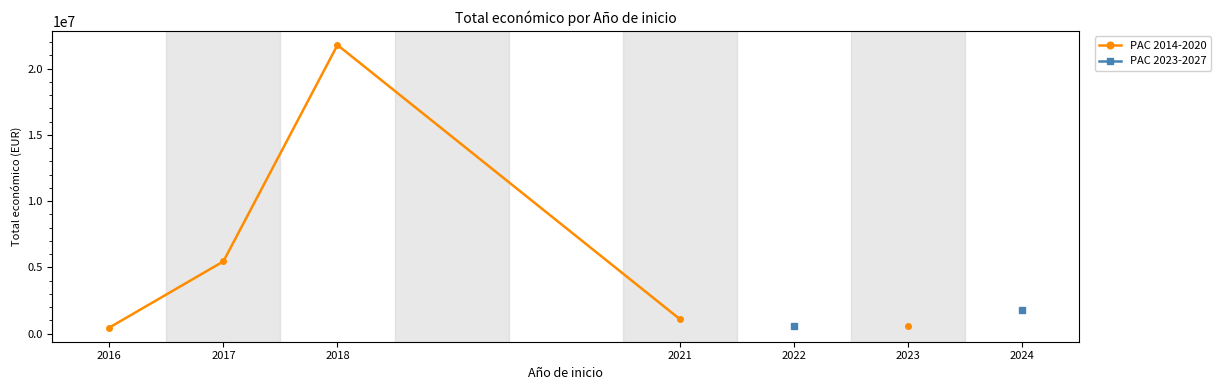

True or false: PAC 2023-2027 and PAC 2014-2020 intersect in this chart.

False